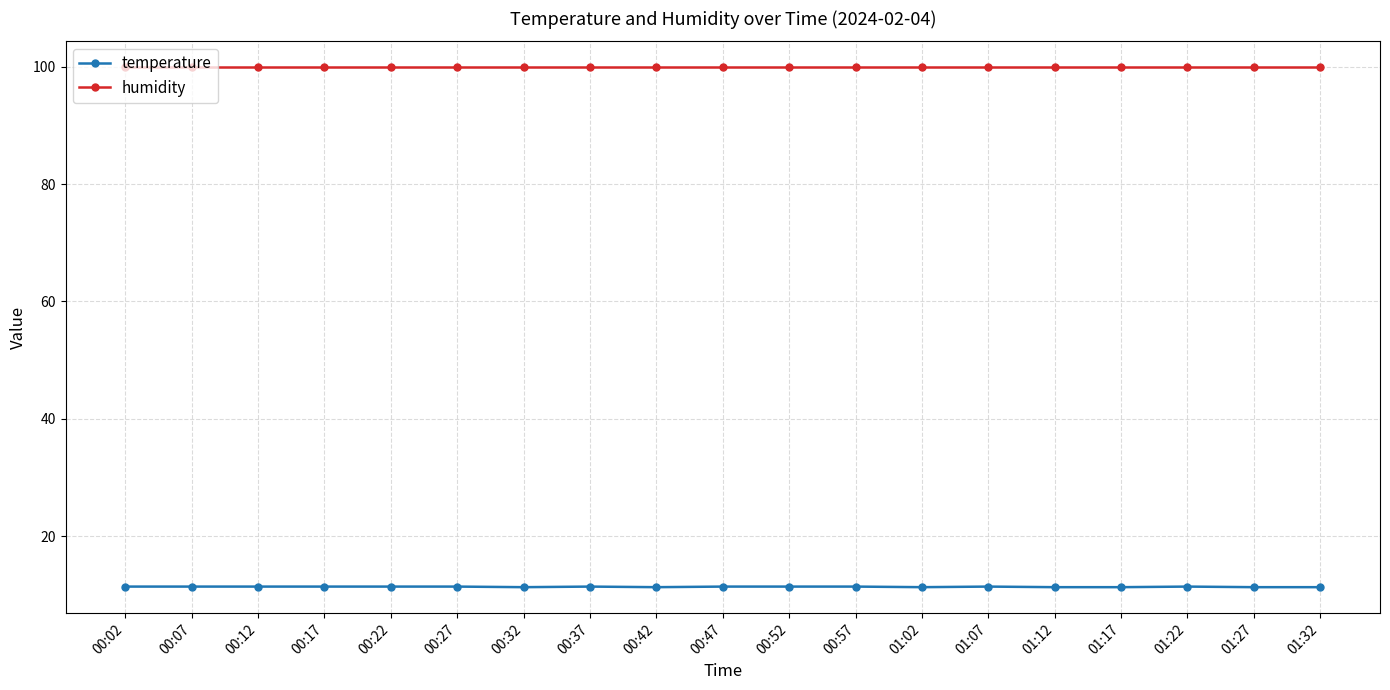

Rank the series by their average value, from lowest to highest.

temperature, humidity